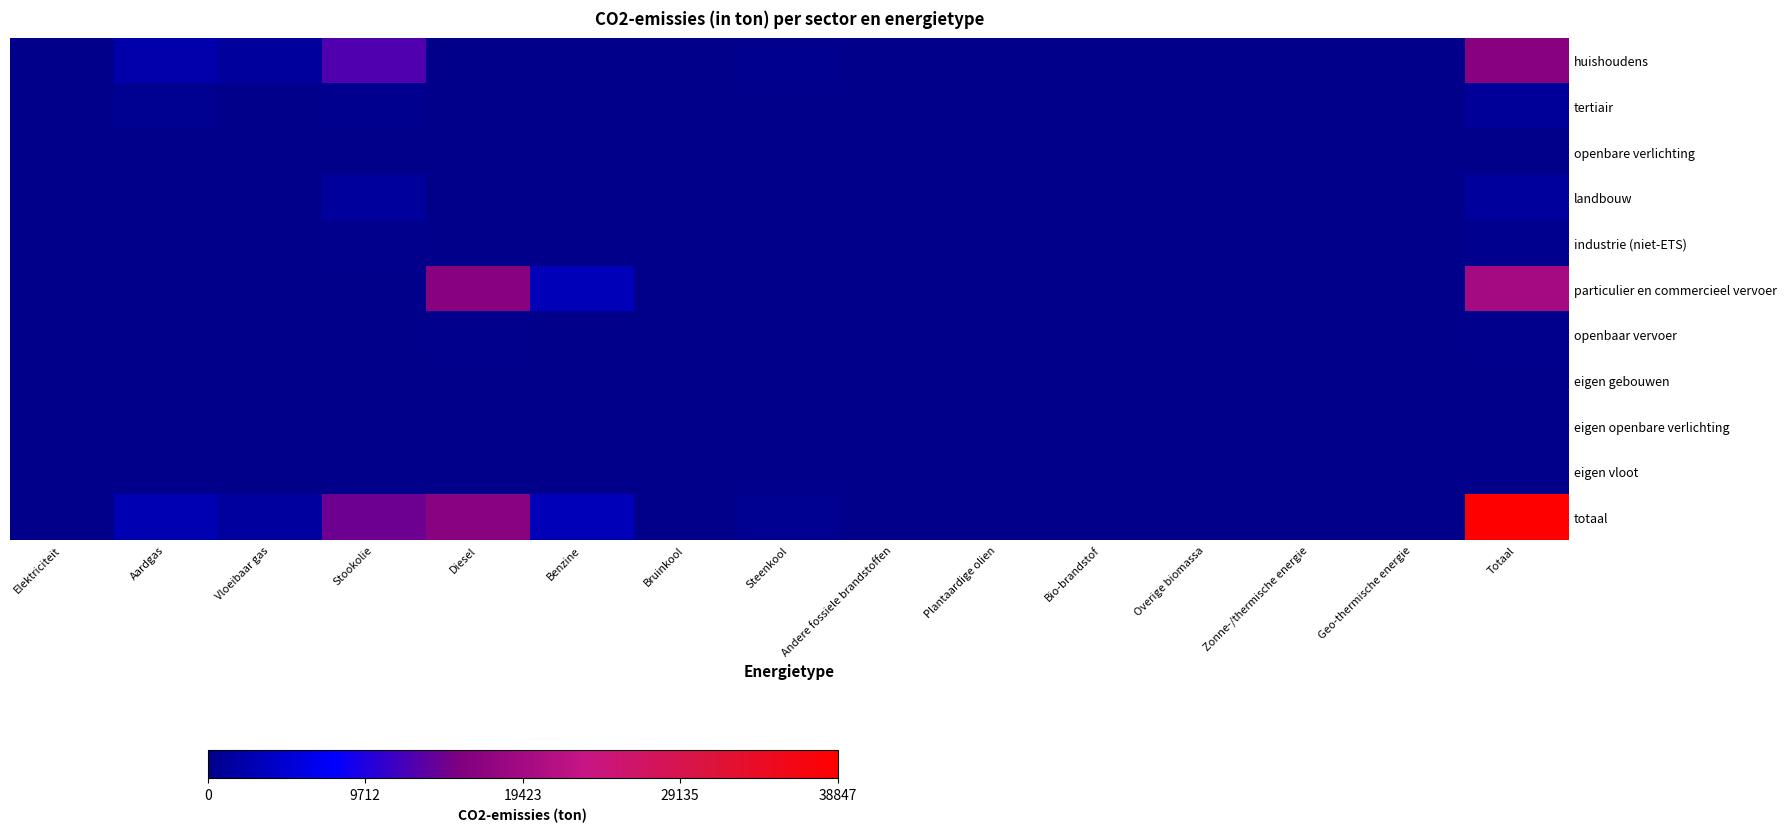

At which category is the sum across all series the highest?

Totaal